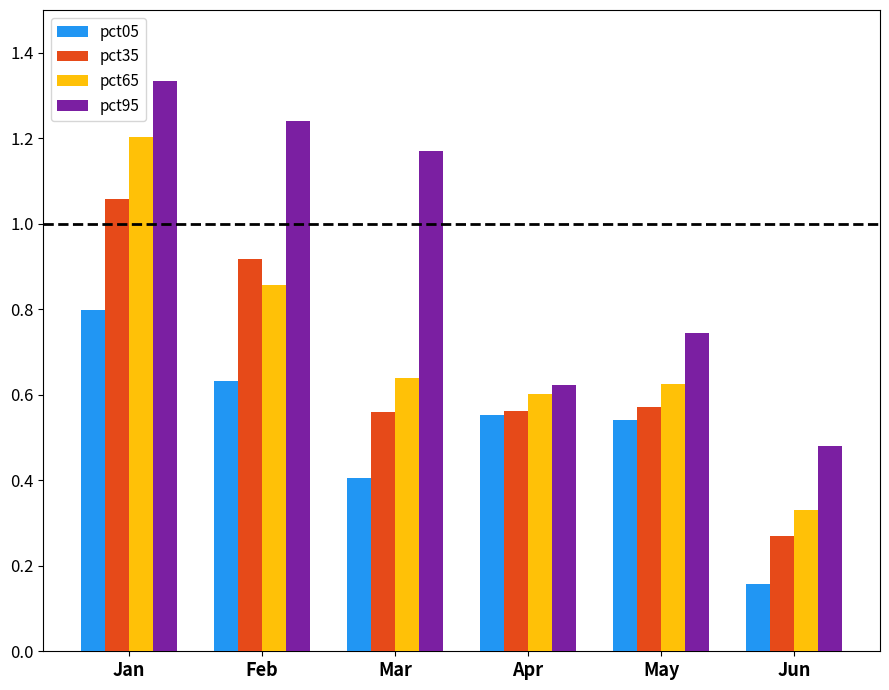

Which series has the largest total across all categories?

pct95